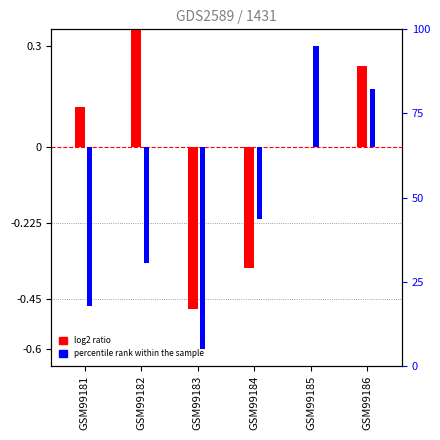

At which category does the chart reach its peak across all series?

GSM99182